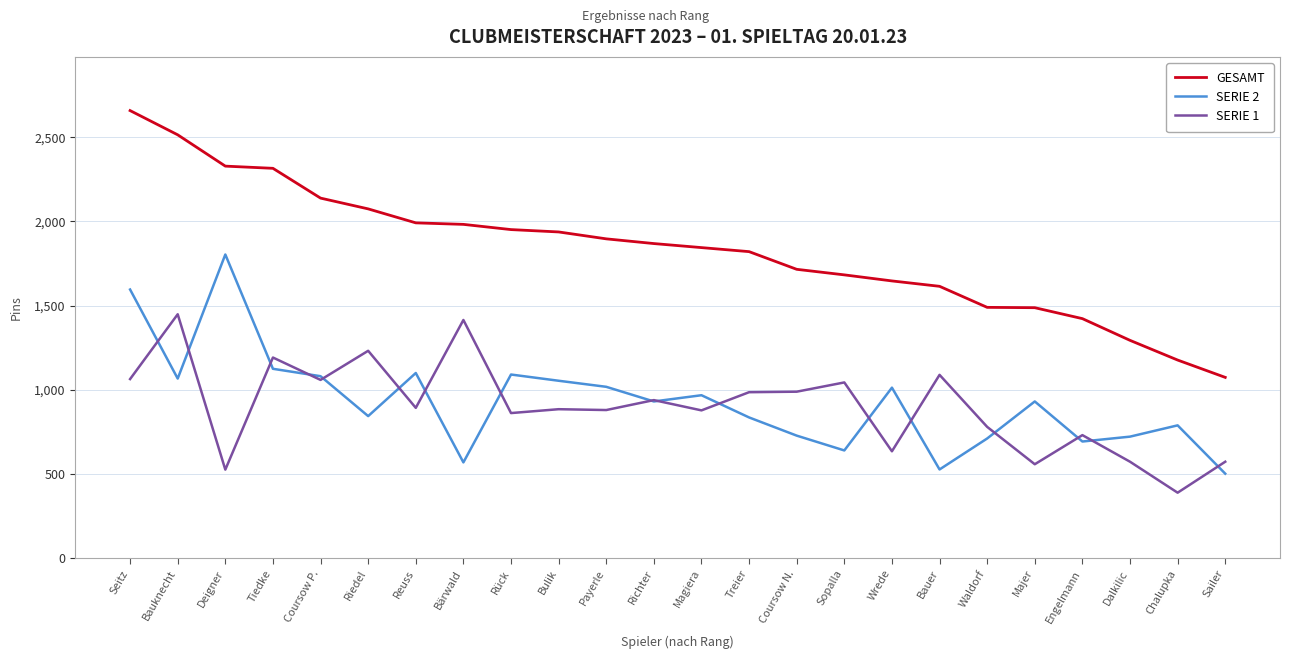

What value does the SERIE 1 series have at Bauknecht?

1448